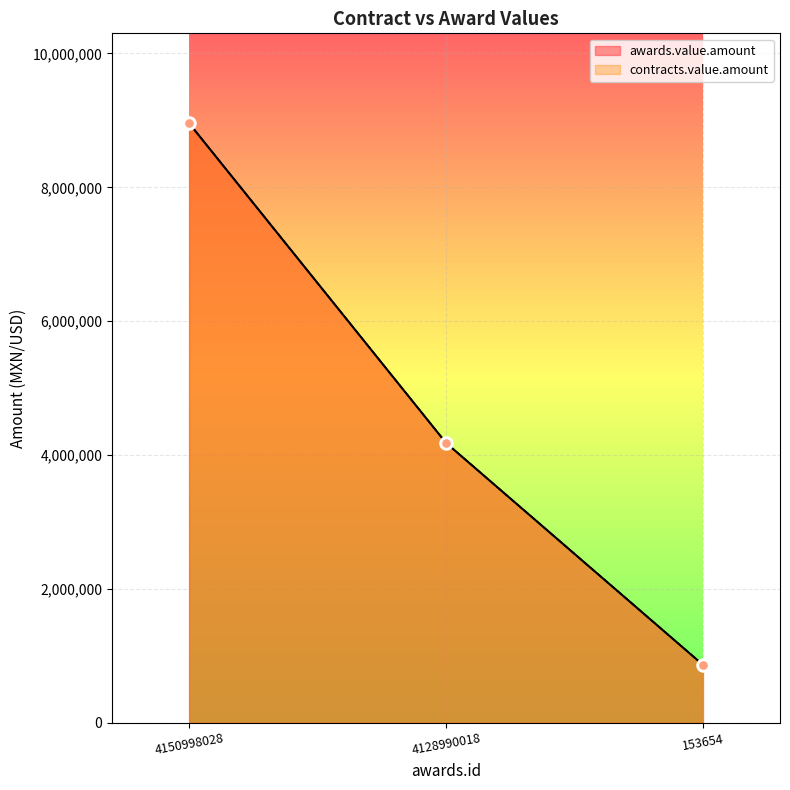

At how many categories does at least one series exceed 5784452?

1